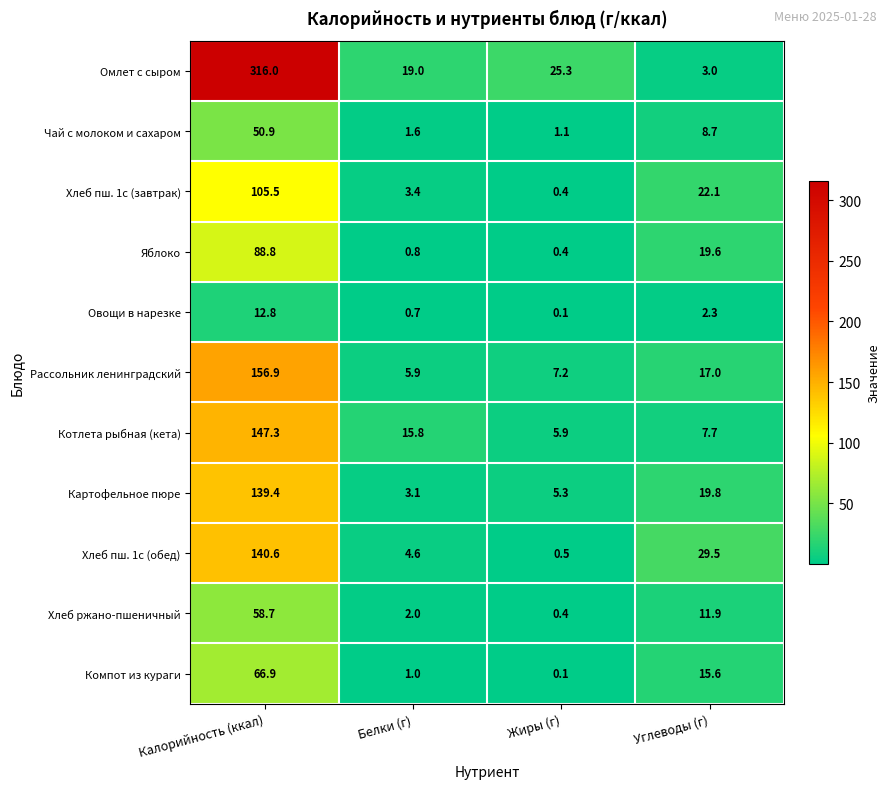

At how many categories does at least one series exceed 9?

4